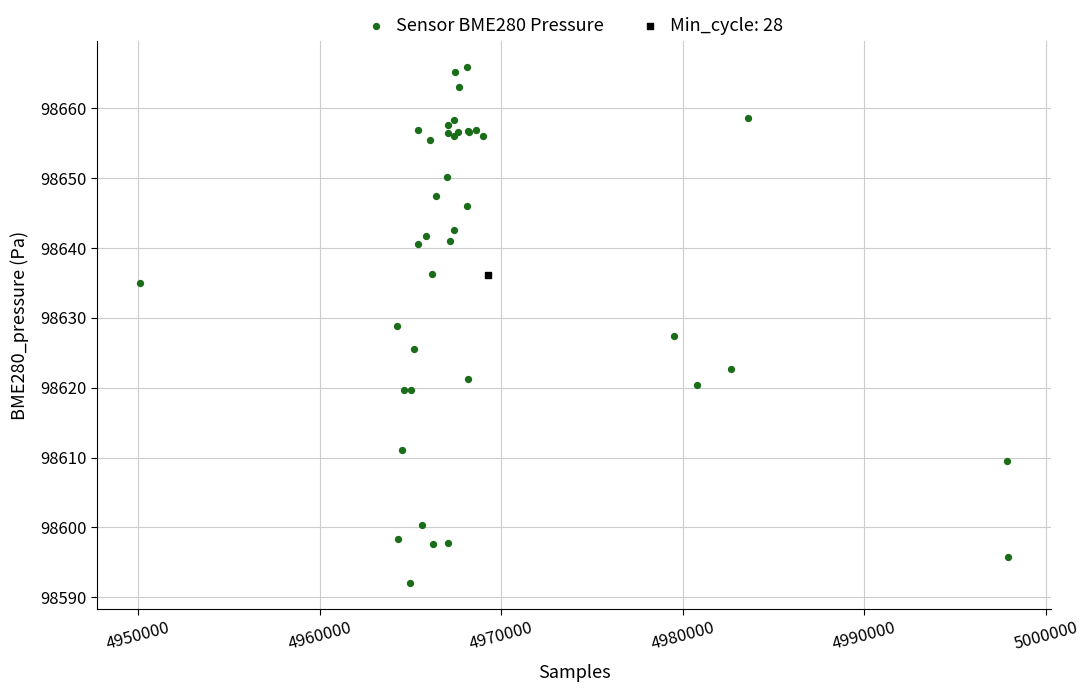

What are all the series names shown in the legend?

Sensor BME280 Pressure, Min_cycle: 28